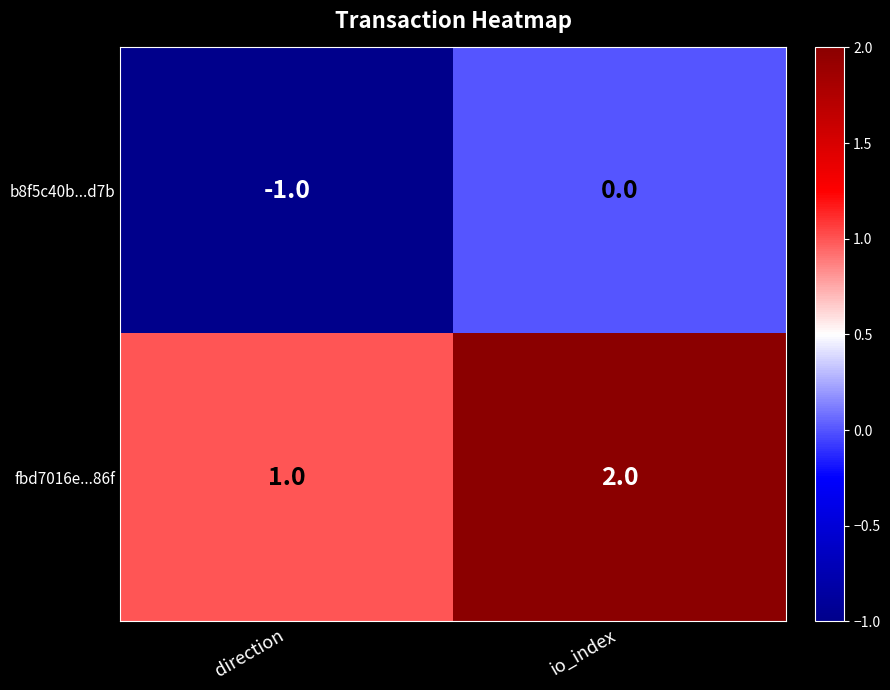

Is it true that fbd7016e...86f equals 2 at io_index?

True